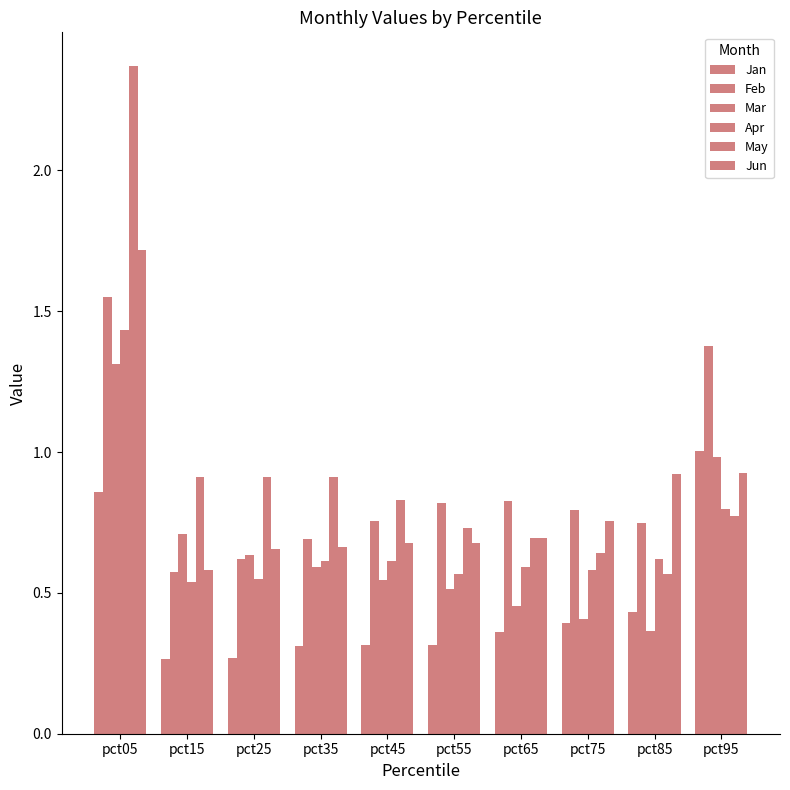

Which category has the highest value in the Jun series?

pct05